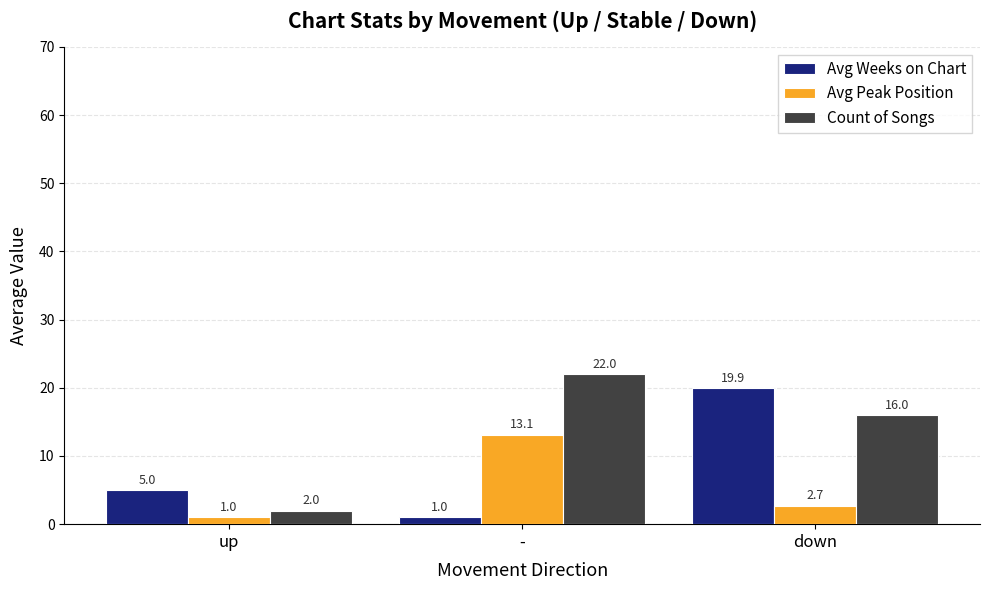

Is it true that Count of Songs equals 16.0 at down?

True